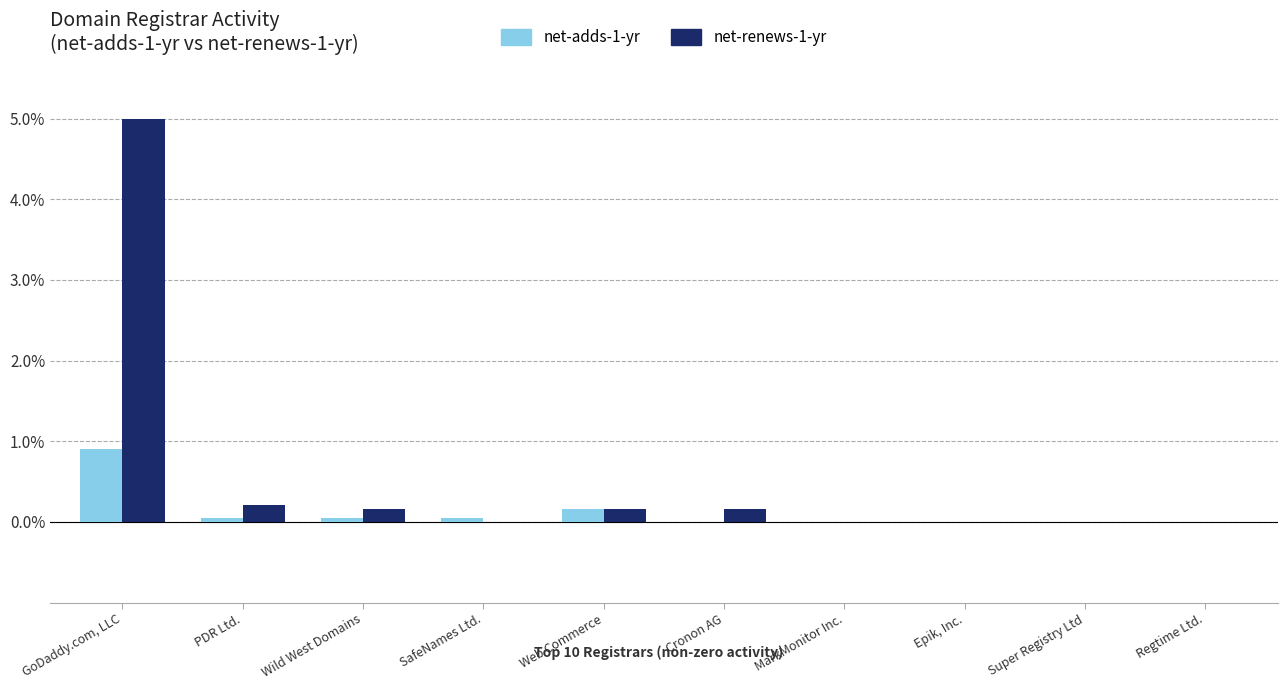

Which series changed the most between GoDaddy.com, LLC and Cronon AG?

net-renews-1-yr